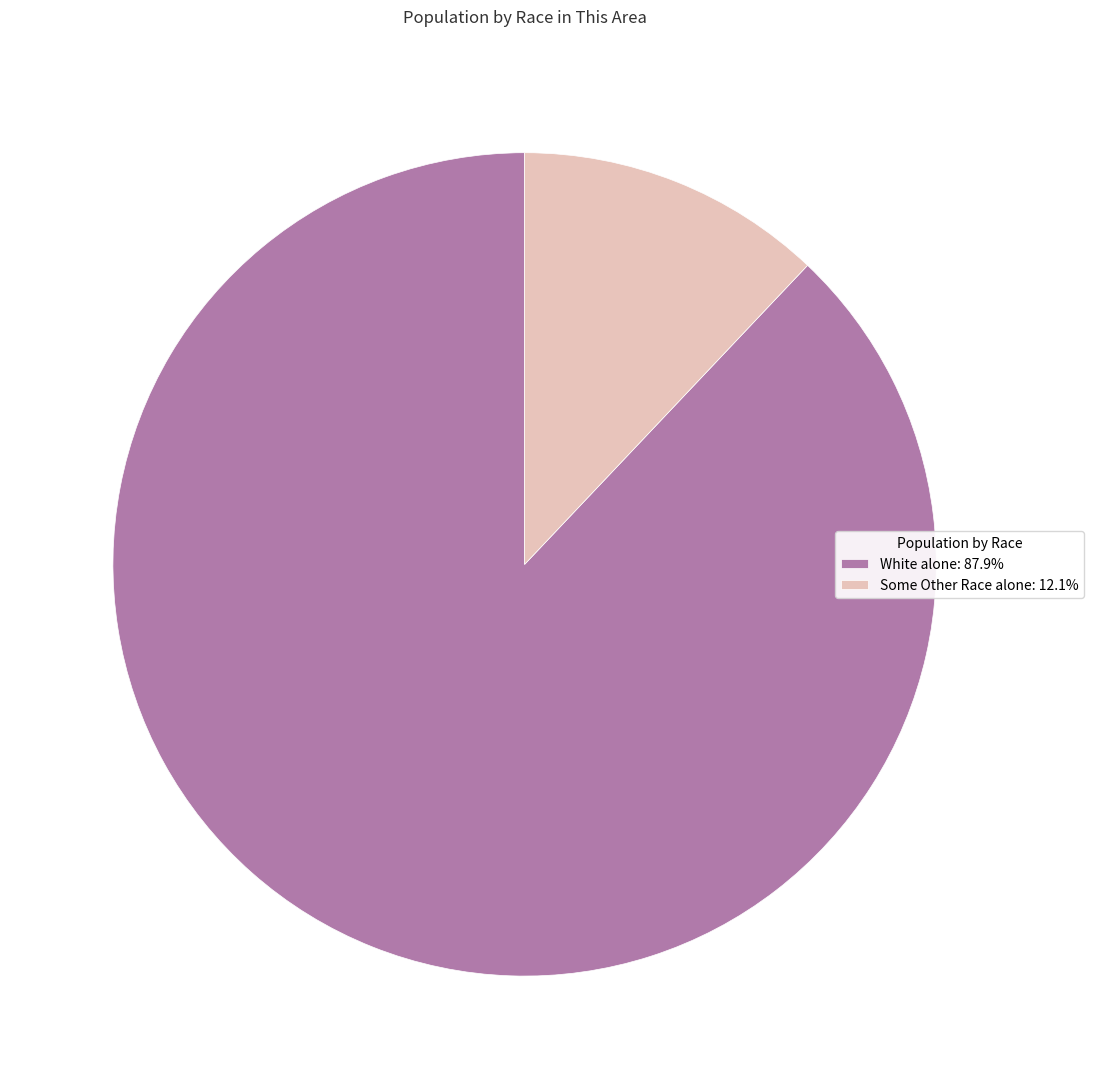

Does White alone: 87.9% represent more than half of the total?

Yes